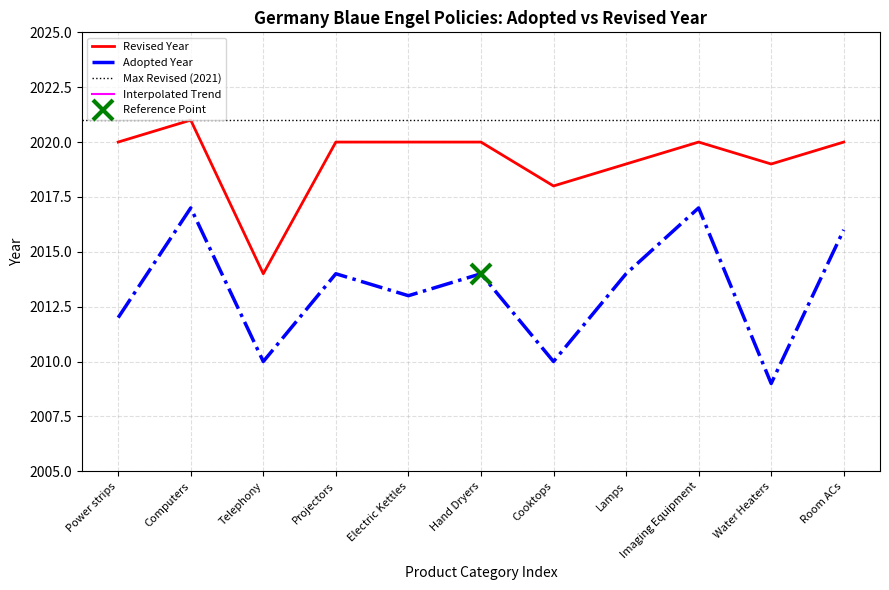

True or false: Adopted and Revised cross at least once.

False